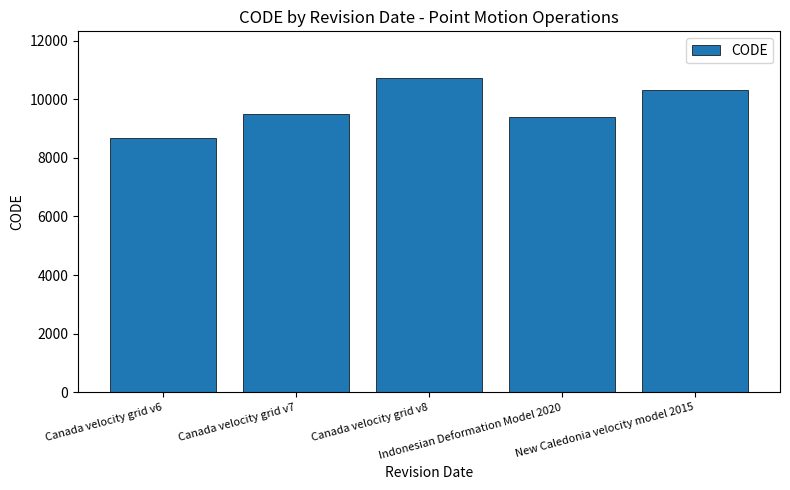

What is the average value?

9713